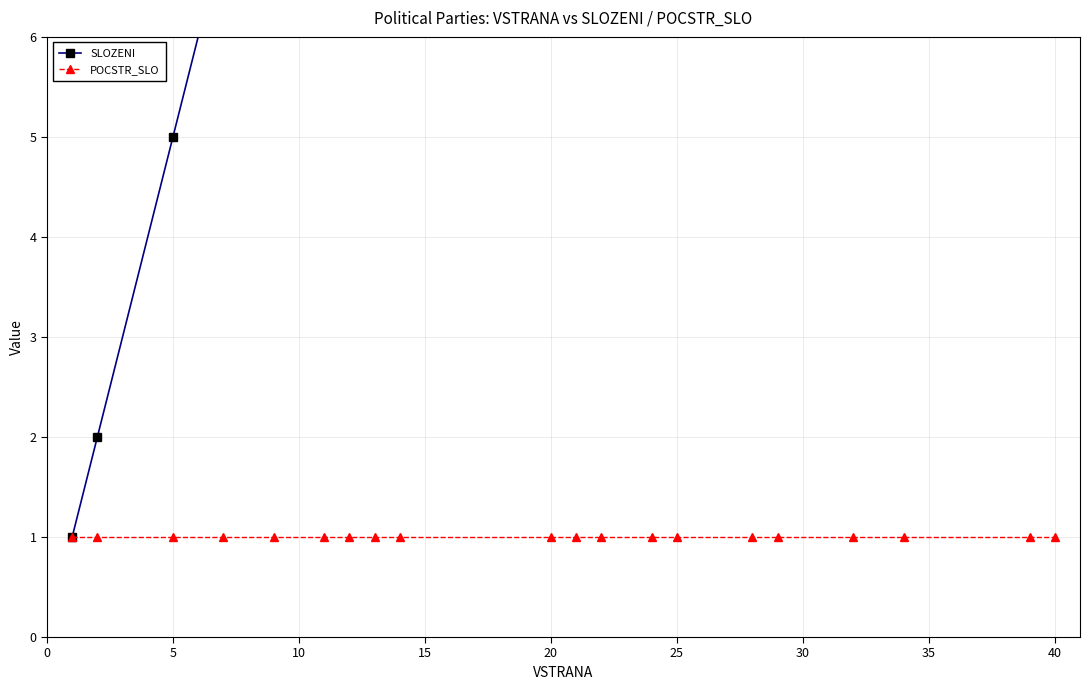

Rank the series at 10 from lowest to highest value.

POCSTR_SLO, SLOZENI